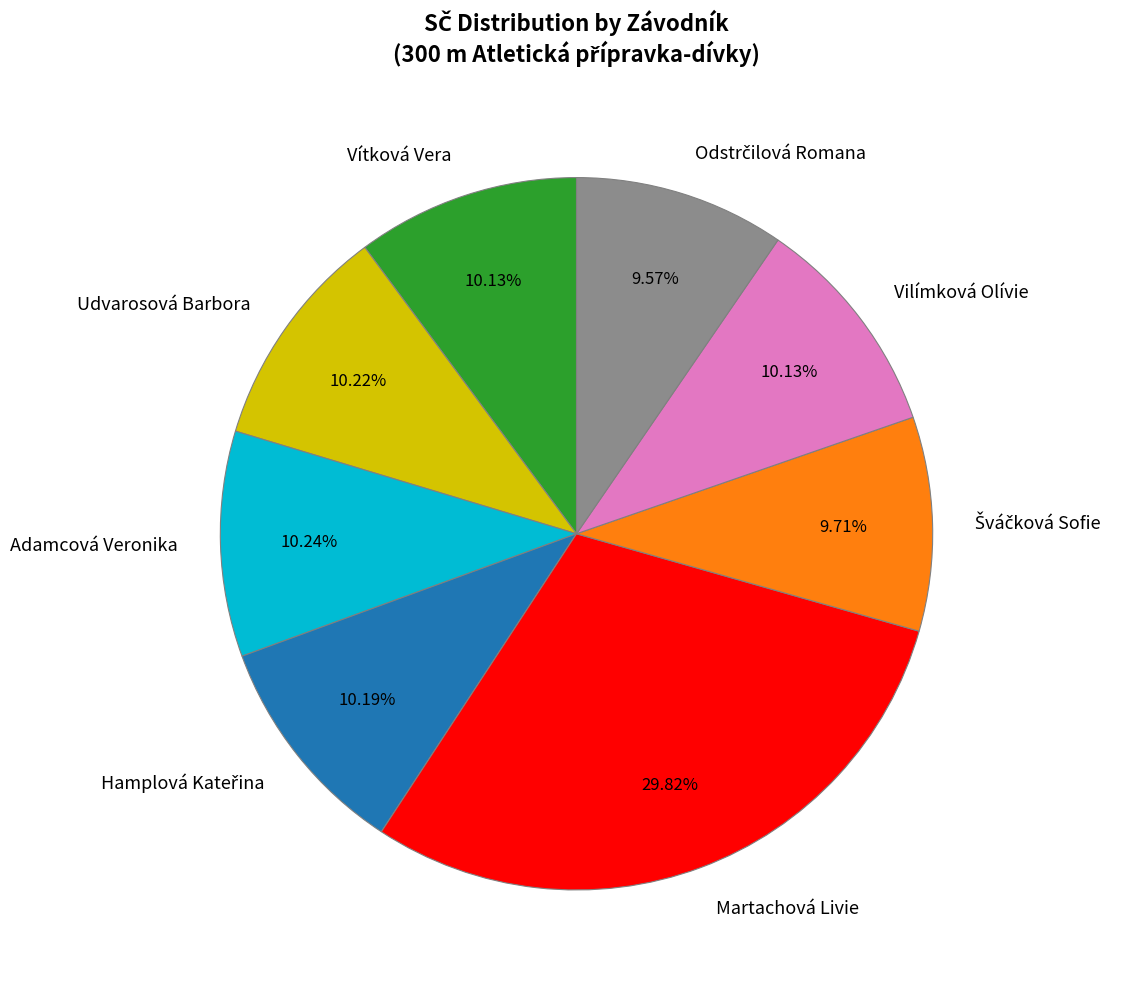

Is there any slice that represents more than half of the pie?

No